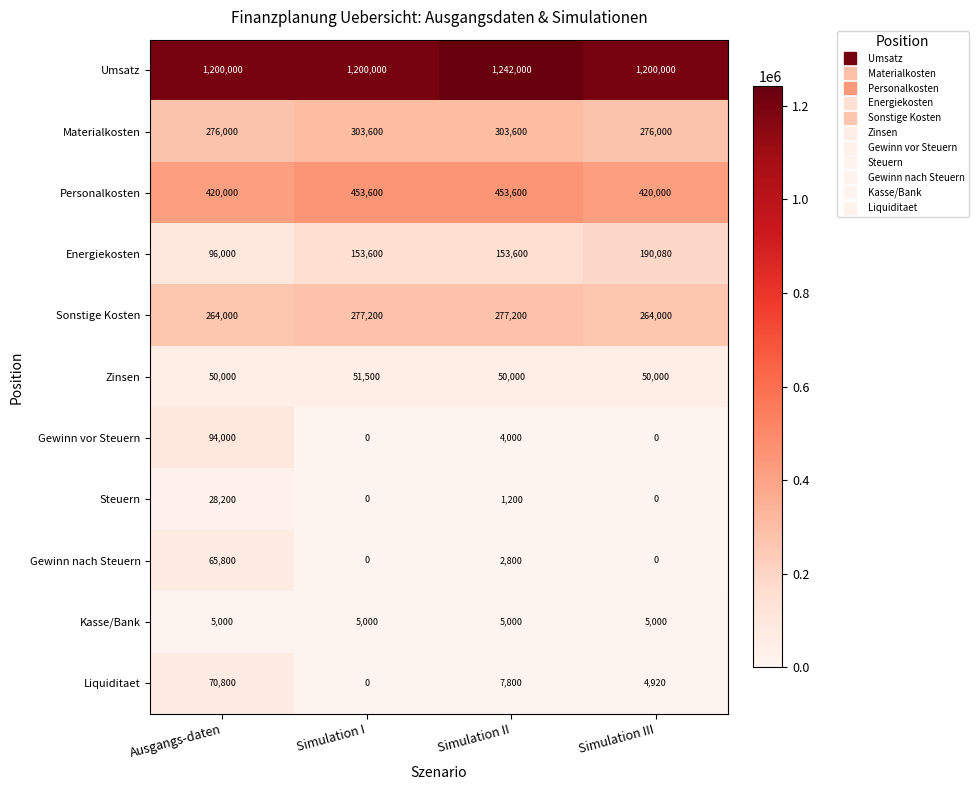

What is the difference between the maximum and second lowest values in the Sonstige Kosten series?

13200